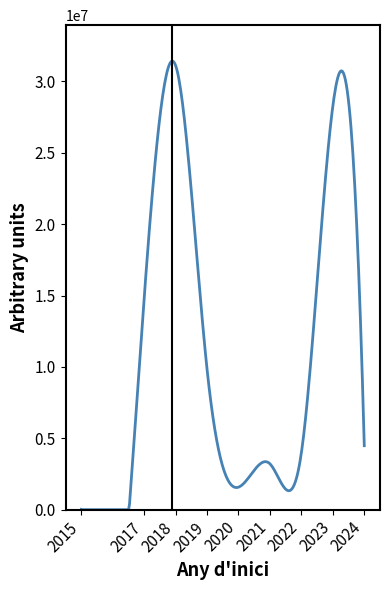

What is the difference between the maximum and minimum values?

31426317.1